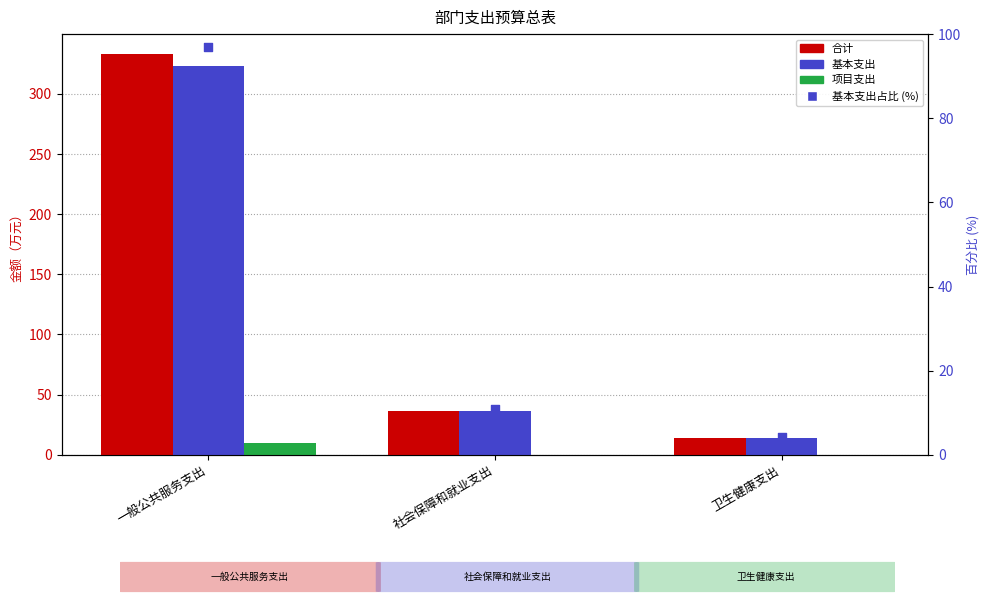

Which series reaches the maximum Y coordinate?

合计